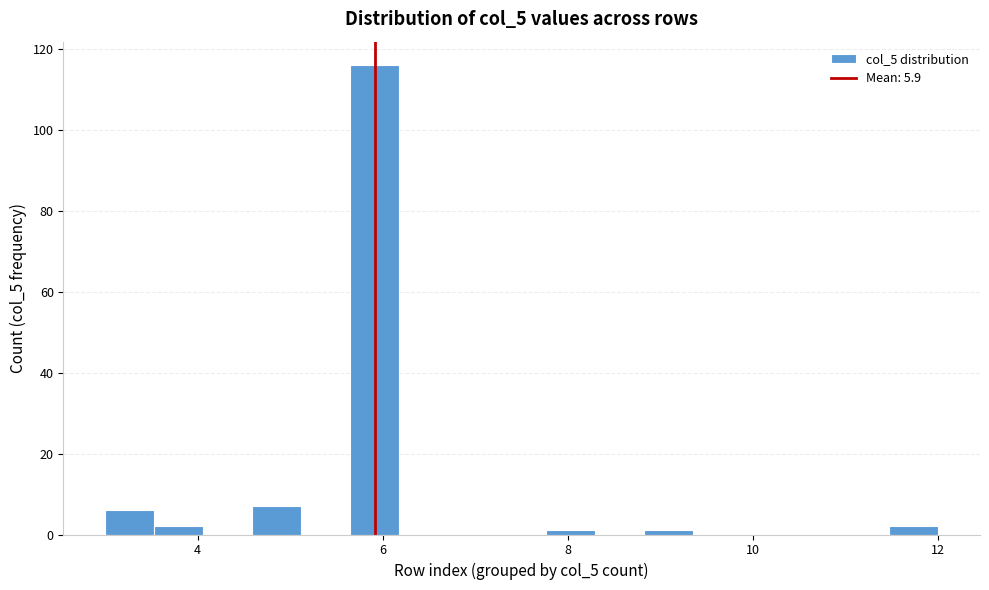

Around what value on the x-axis is the tallest bar? Give the approximate position of its centre, as read against the axis.

6.0